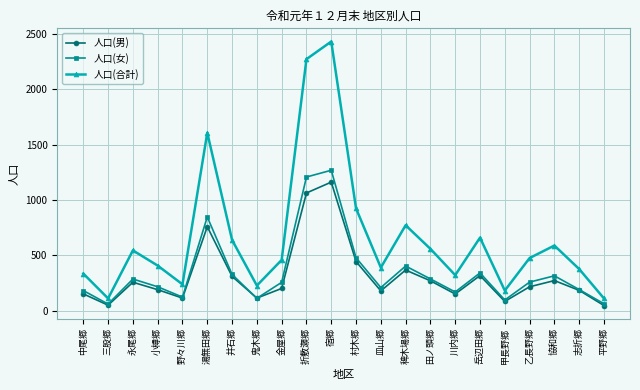

What is the spread (max minus min) of values at 川内郷?

170